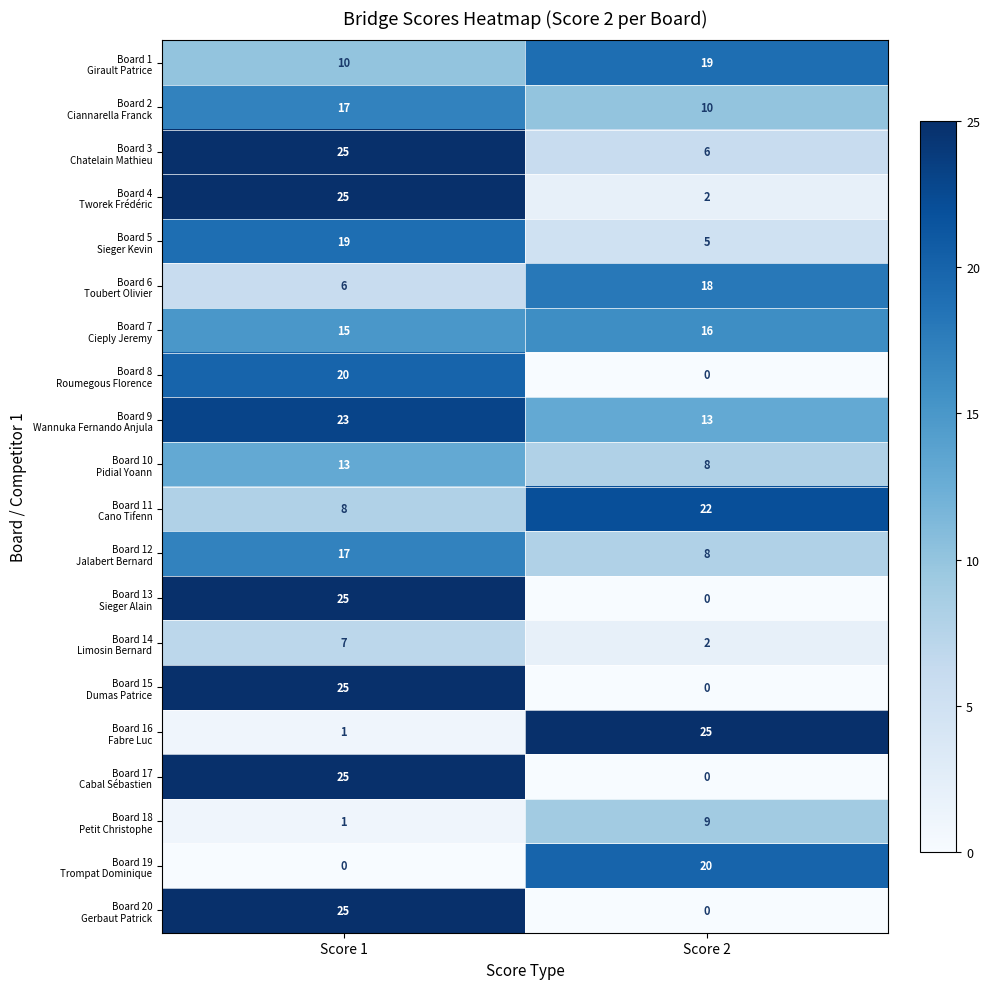

What is the difference between the highest and lowest values at Score 1?

25